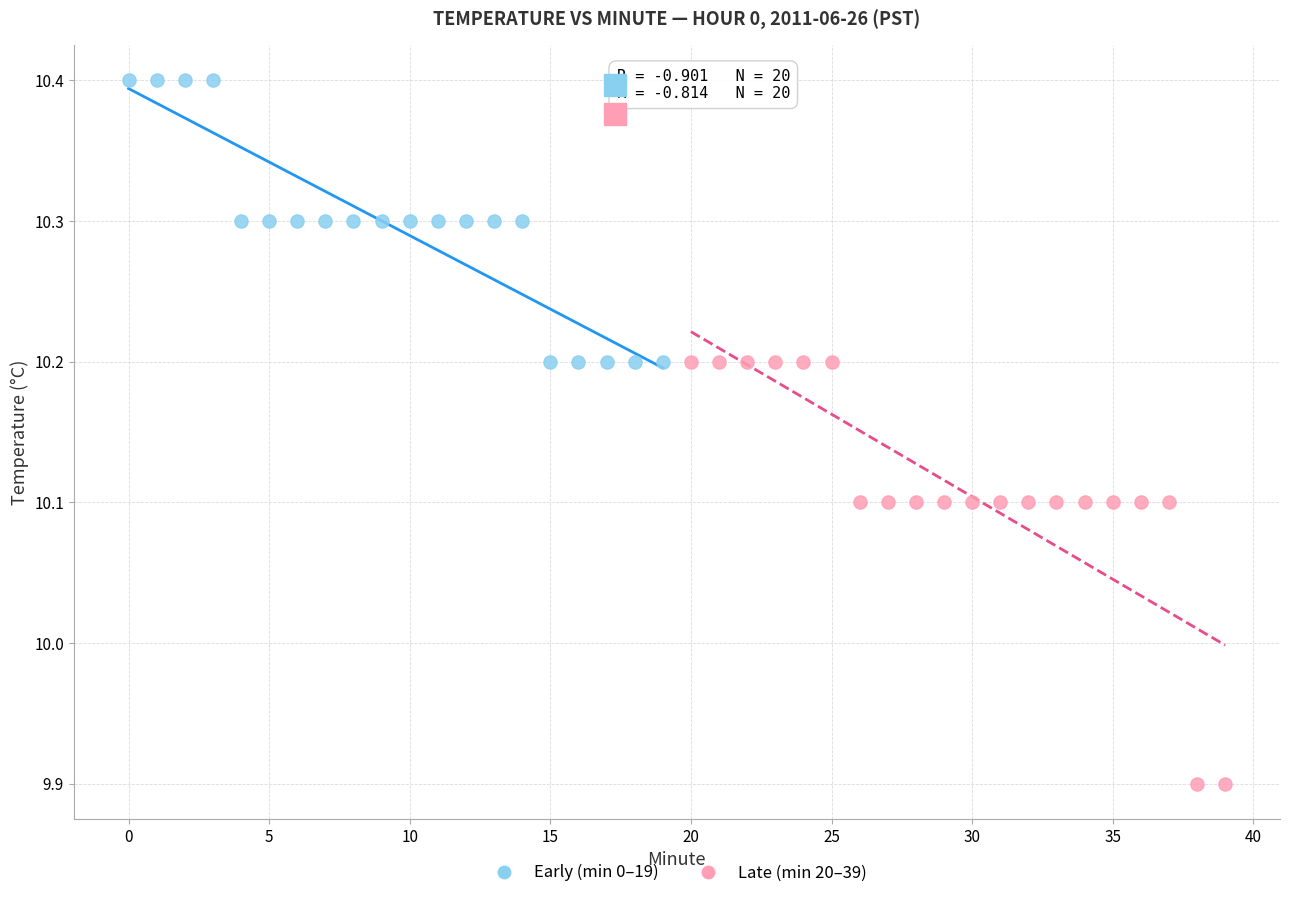

Which series contains the highest Y value?

Early (min 0–19)